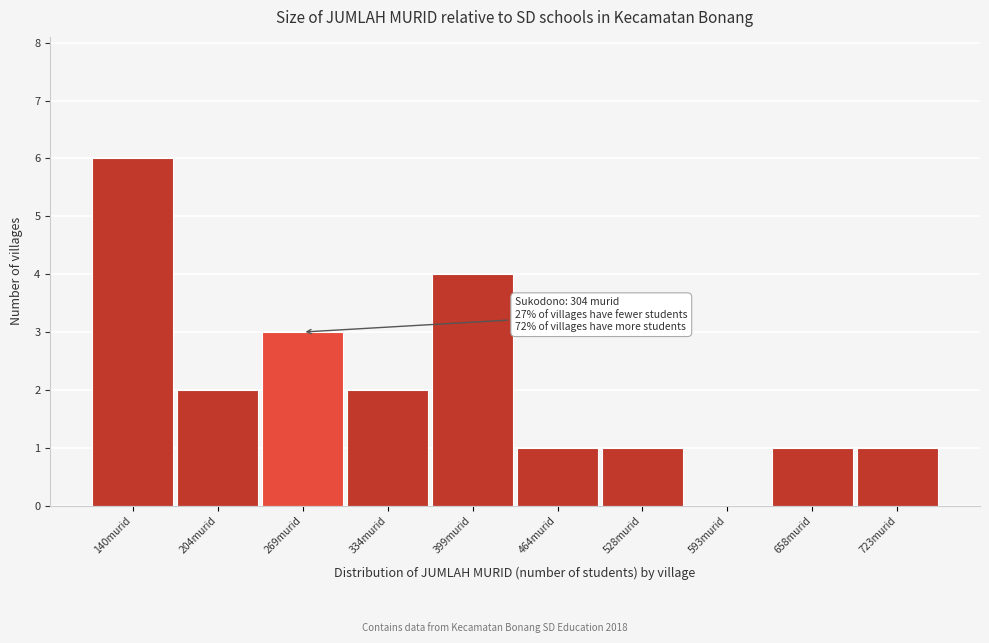

Reading right to left, extract all data points from this chart.

723murid=1	658murid=1	593murid=0	528murid=1	464murid=1	399murid=4	334murid=2	269murid=3	204murid=2	140murid=6